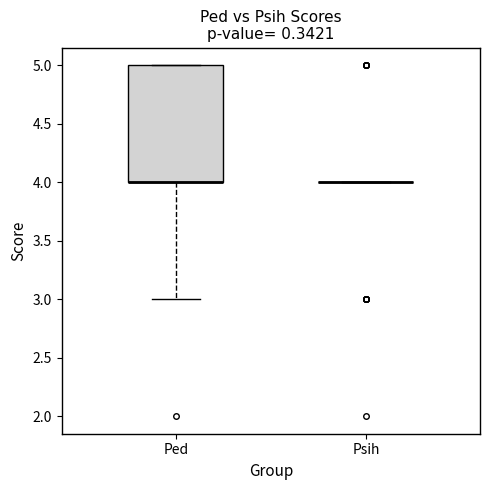

Reading left to right, read every box against the y-axis: the position of its median line, the range the box covers, and the ends of its whiskers. The values are not printed on the chart, so give them approximately, as read against the axis.

Ped: median 4 (drawn on the box's lower edge), box 4 to 5, whiskers 3 to 5
Psih: box collapsed to a line at 4, whiskers 4 to 4